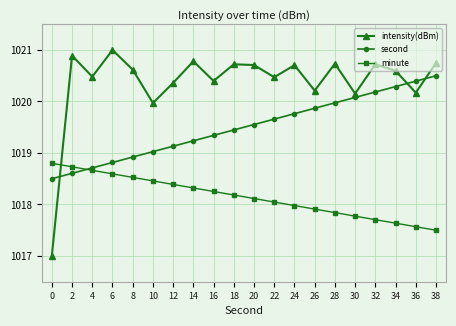

What is the spread (max minus min) of values at 38?

3.2